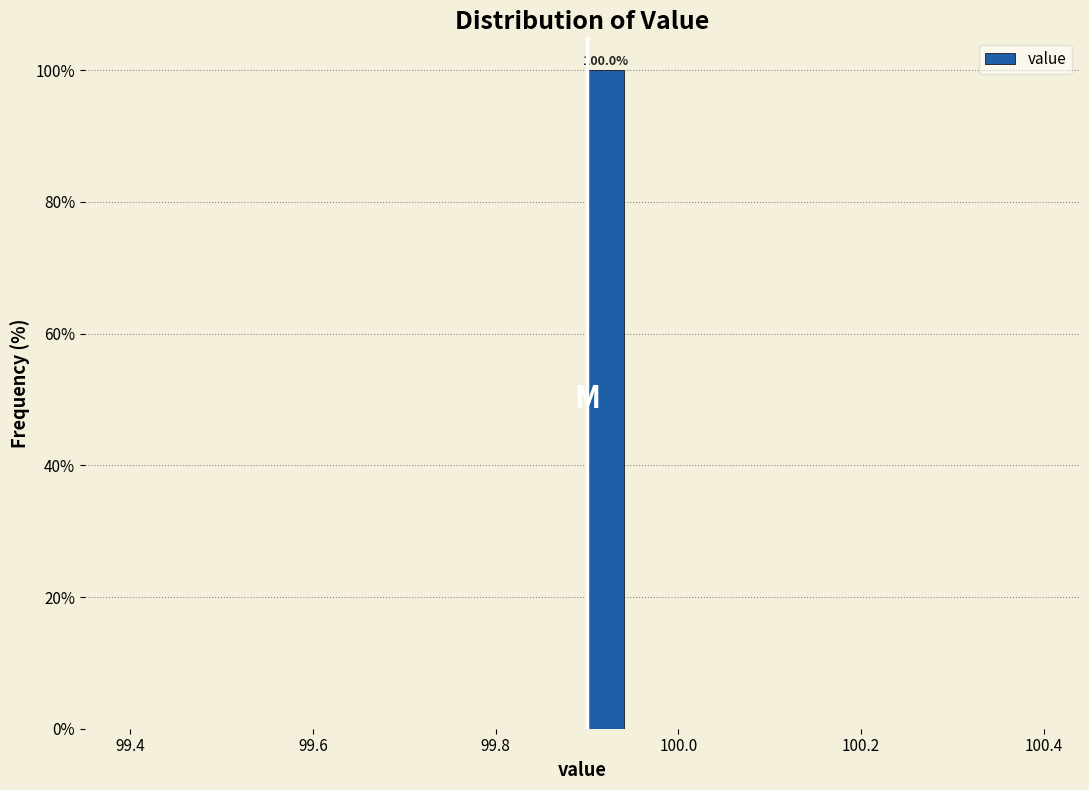

Around what value on the x-axis is the tallest bar? Give the approximate position of its centre, as read against the axis.

99.92